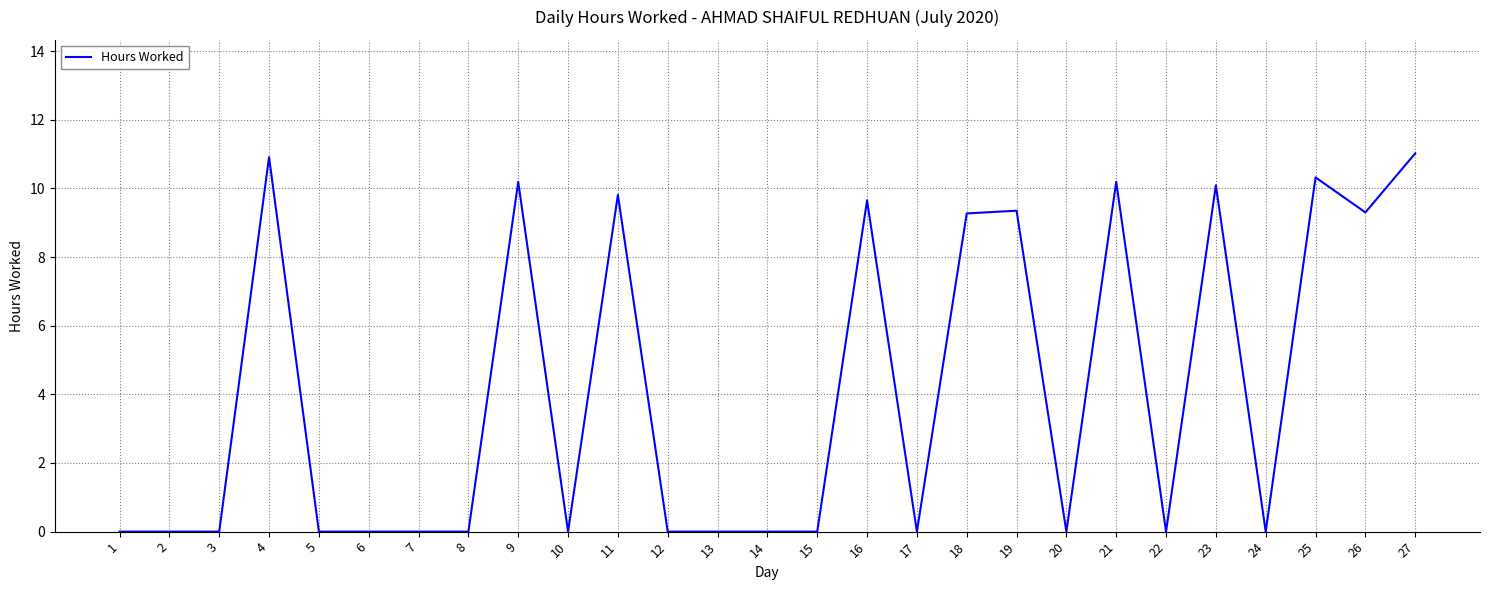

The value at 22 is -6.4. True or false?

False